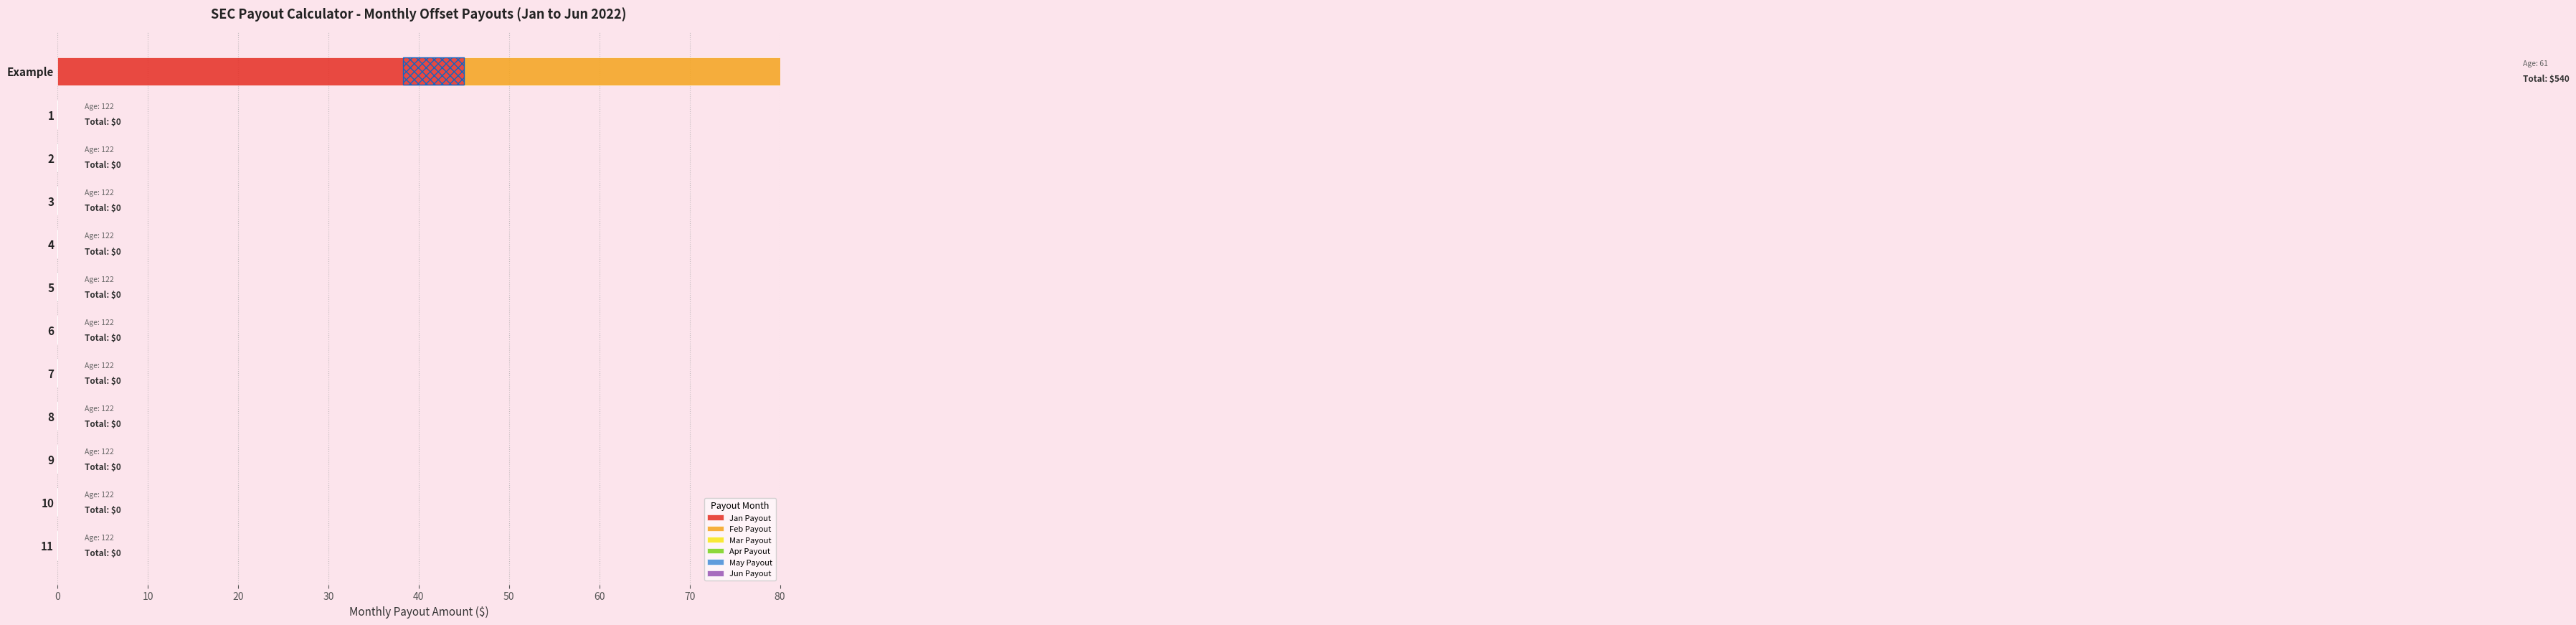

How many bars are there in total?

72